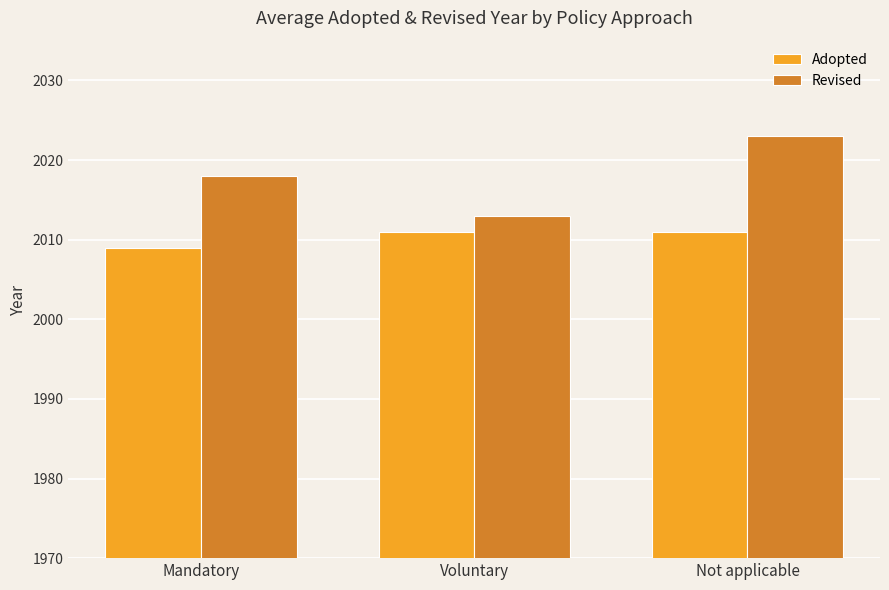

True or false: Revised has a value of 2023 at Not applicable.

True